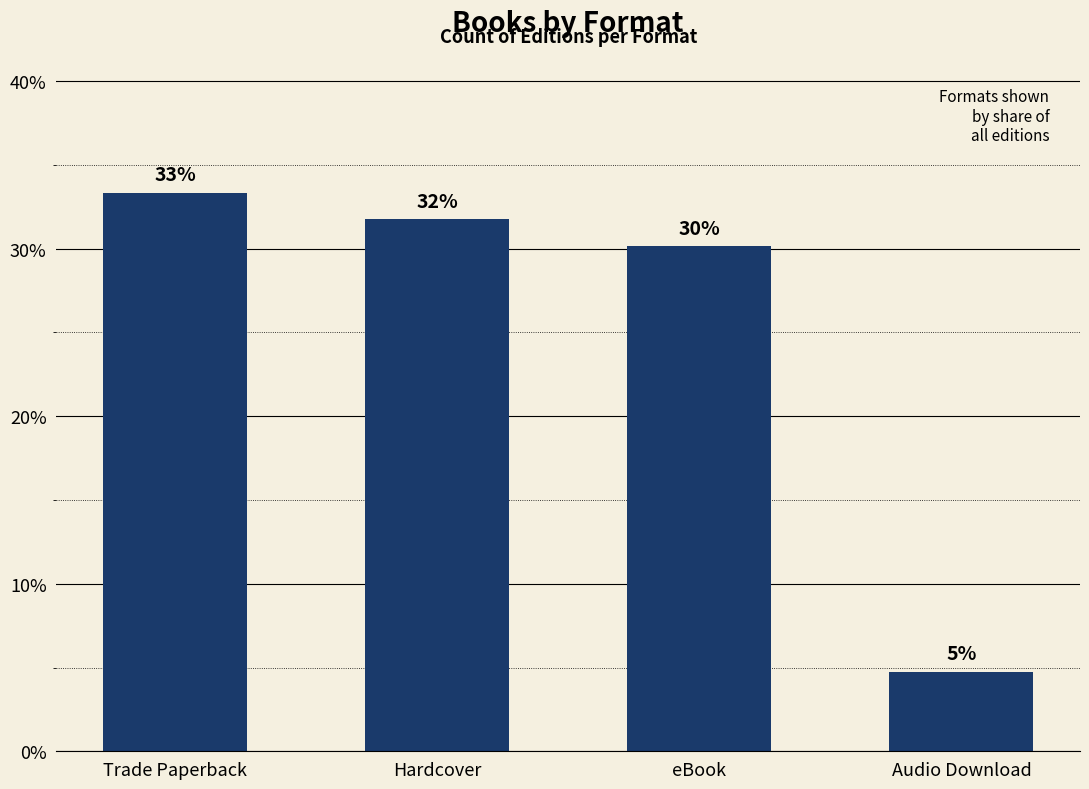

What is the approximate value at eBook?

30.2